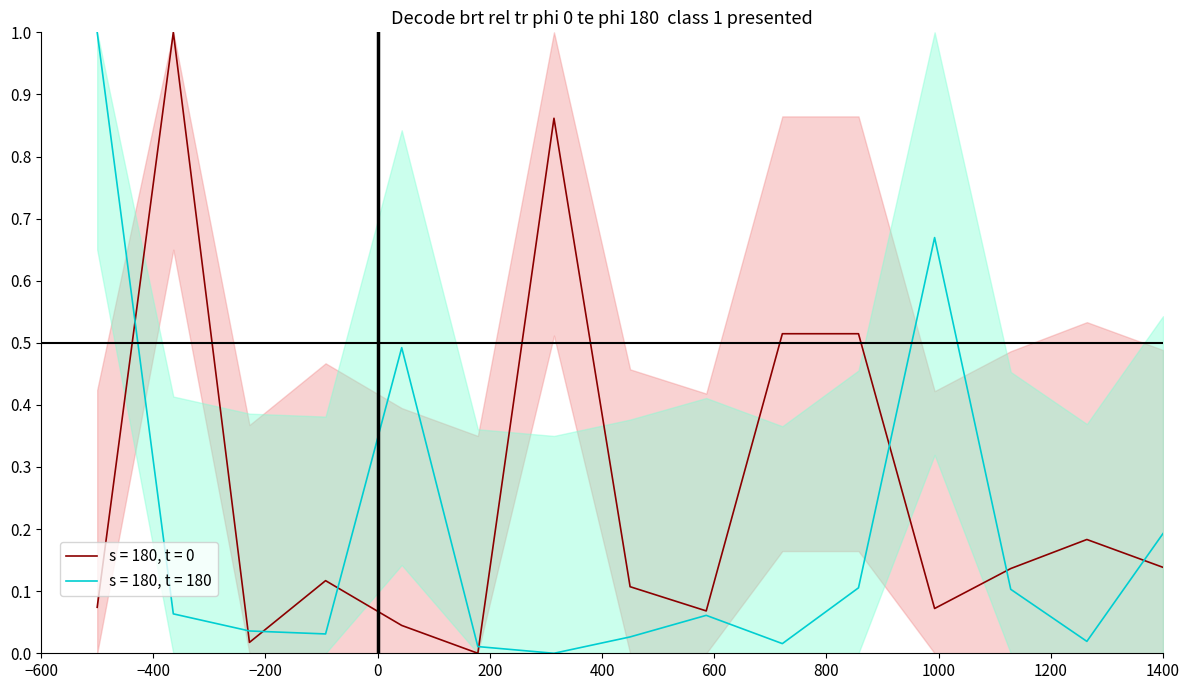

Which series has the largest range (max minus min)?

s = 180, t = 0